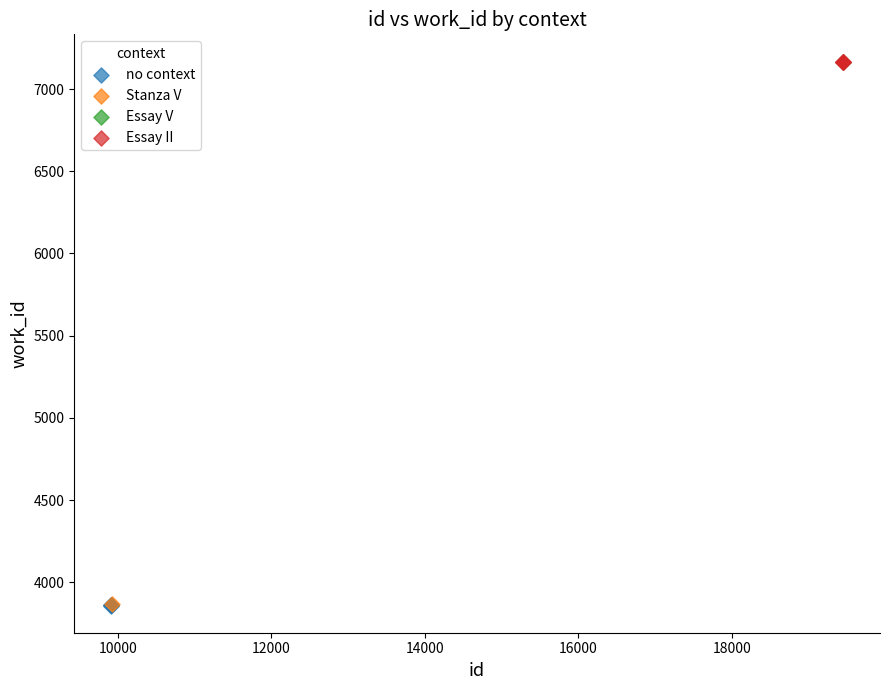

What are all the series names shown in the legend?

no context, Stanza V, Essay V, Essay II